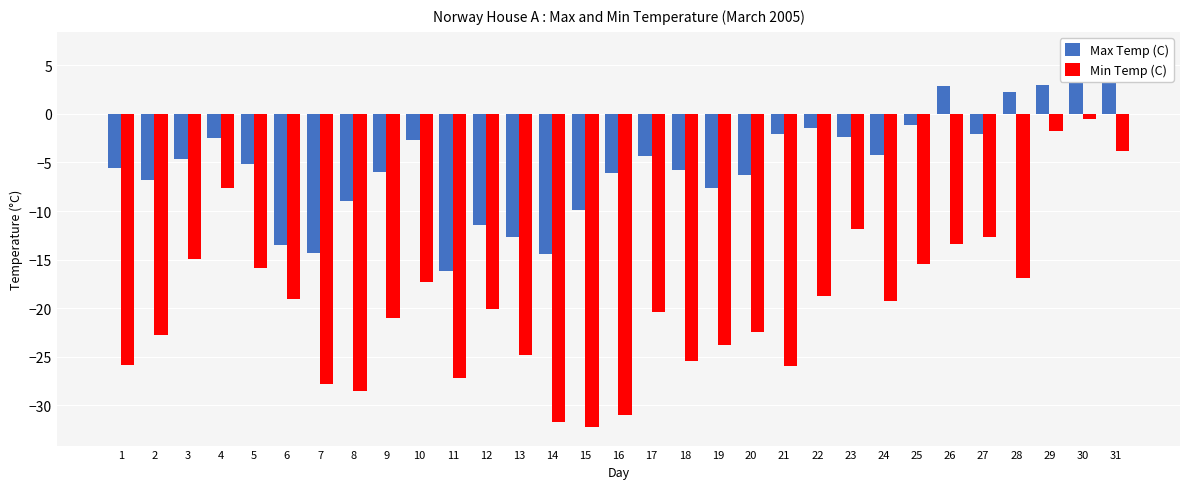

What is the value of the Max Temp (C) bar at the 21st from the left?

-2.1